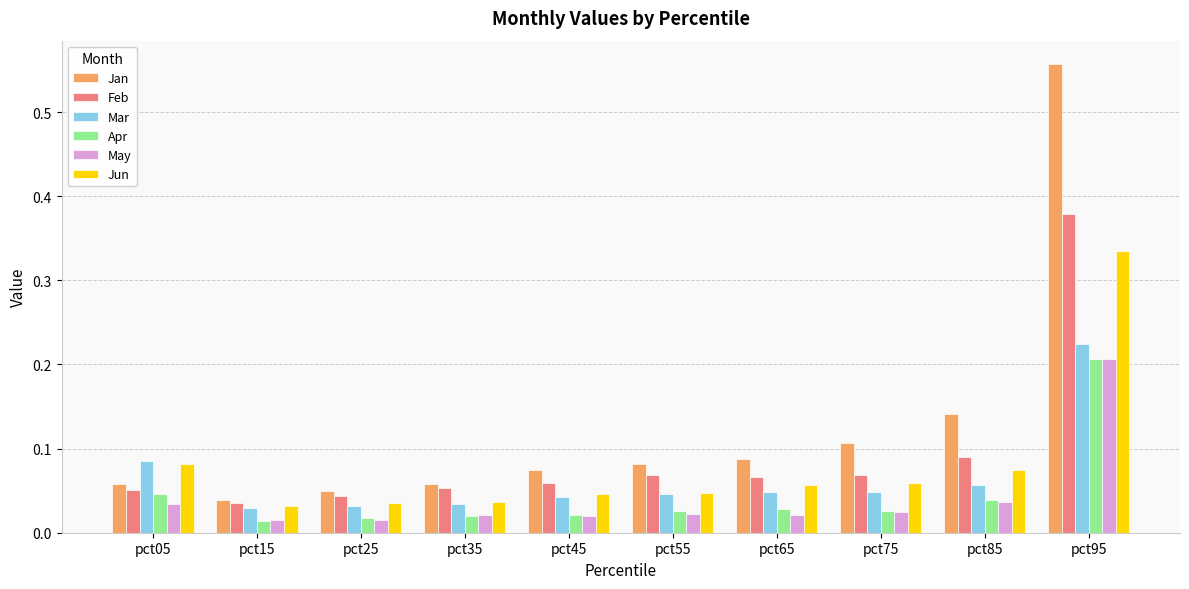

True or false: Jun has a value of 0.0 at pct75.

False